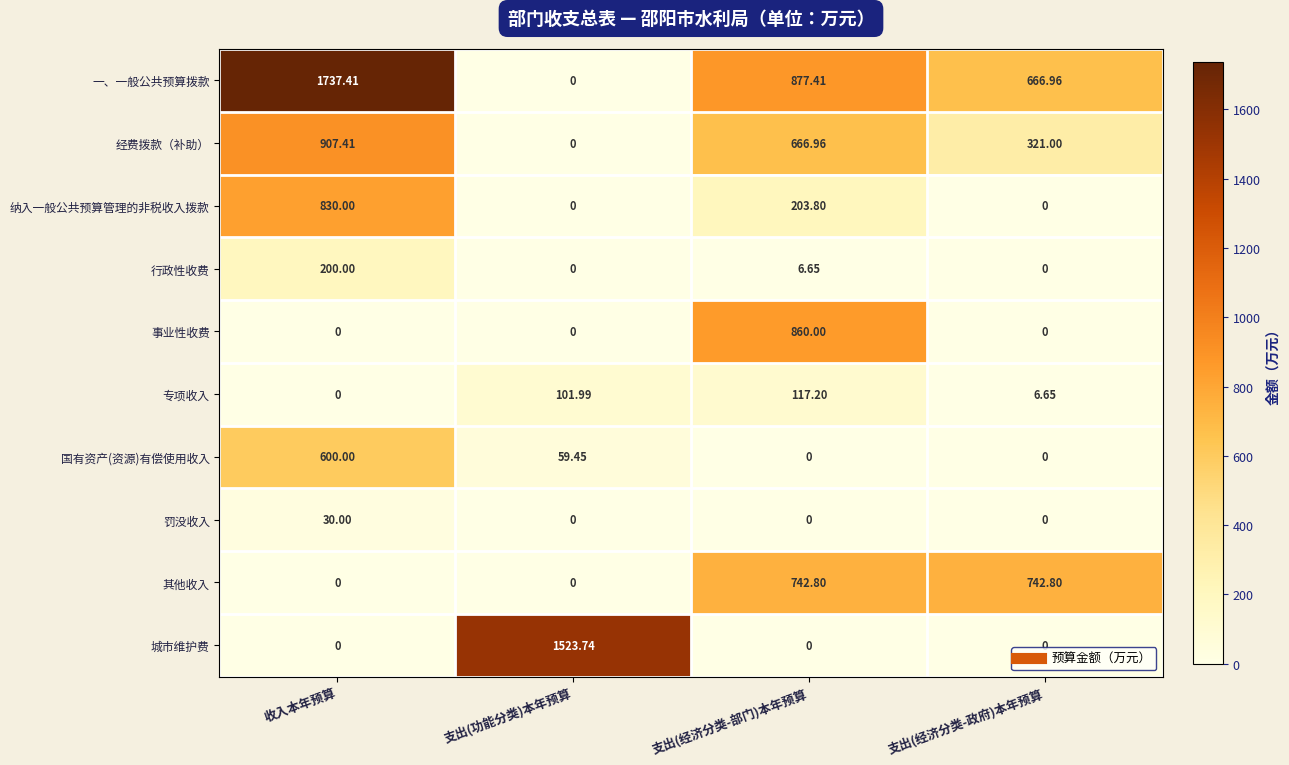

At which label is 经费拨款（补助） closest to 453?

支出(经济分类-政府)本年预算